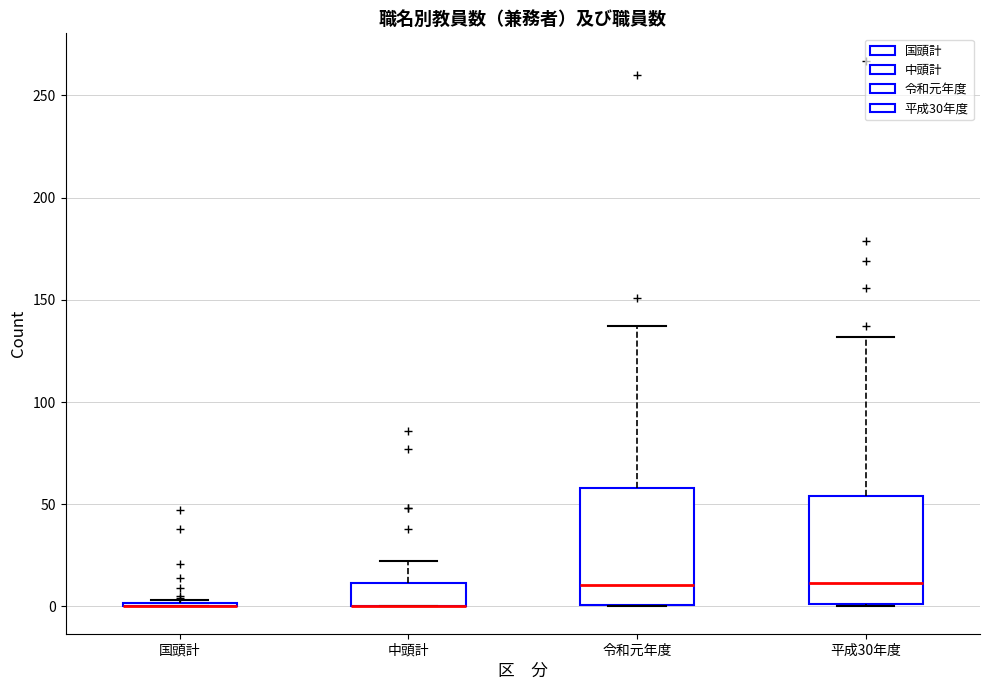

Reading left to right, read every box against the y-axis: the position of its median line, the range the box covers, and the ends of its whiskers. The values are not printed on the chart, so give them approximately, as read against the axis.

国頭計: box collapsed to a line at 0, whiskers 0 to 5
中頭計: median 0 (drawn on the box's lower edge), box 0 to 10, whiskers 0 to 20
令和元年度: median 10, box 0 to 60, whiskers 0 to 135
平成30年度: median 10, box 0 to 55, whiskers 0 to 130